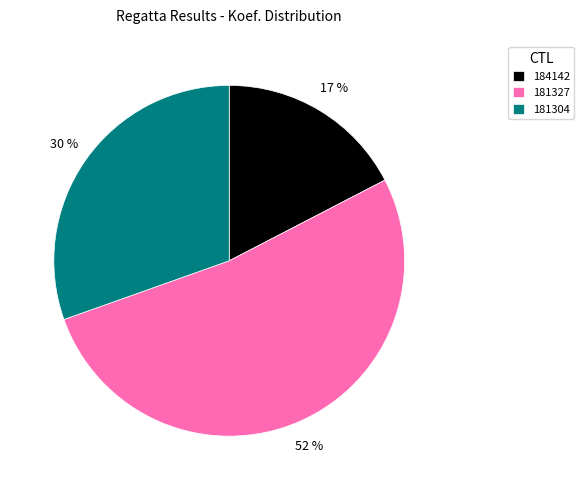

Is it true that 184142 is 3% of the pie?

False